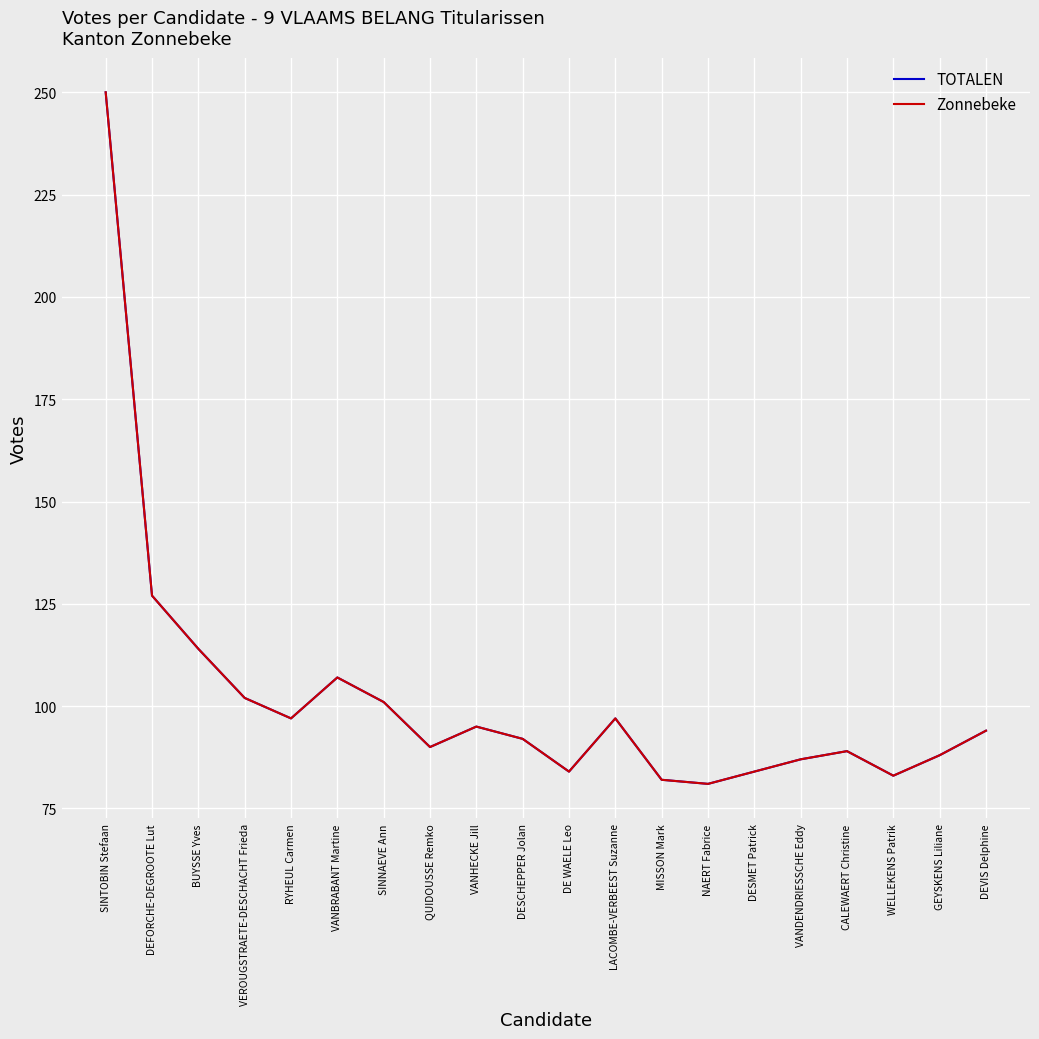

Does the chart have visible grid lines?

Yes